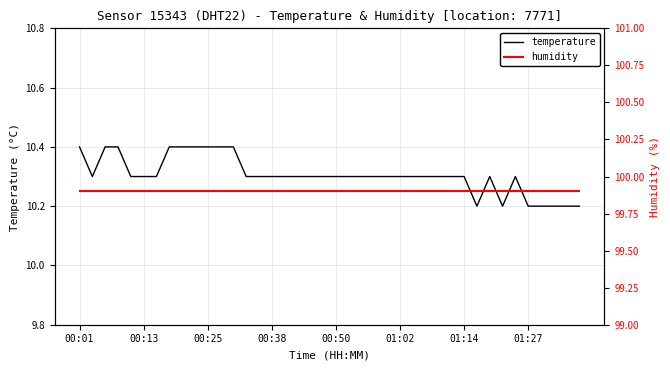

What is the total value across all series at 36?

110.1